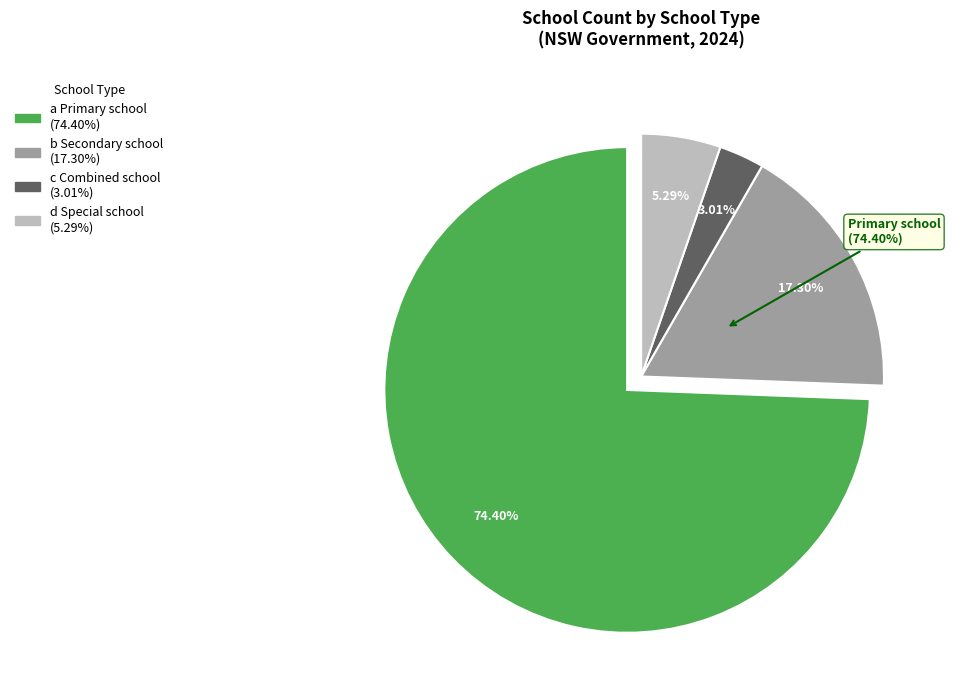

Combined, do c Combined school and d Special school account for over 50%?

No